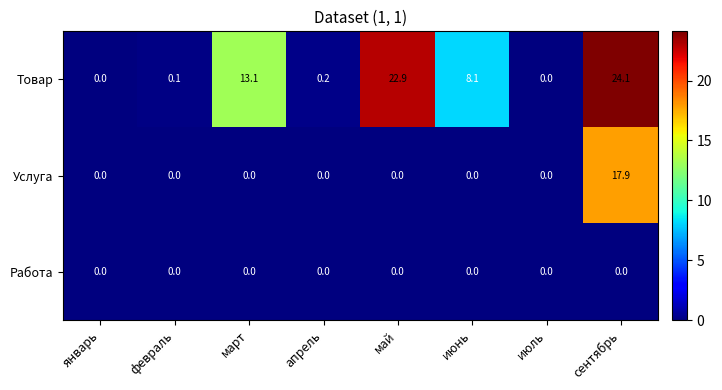

At which category is the sum across all series the highest?

сентябрь